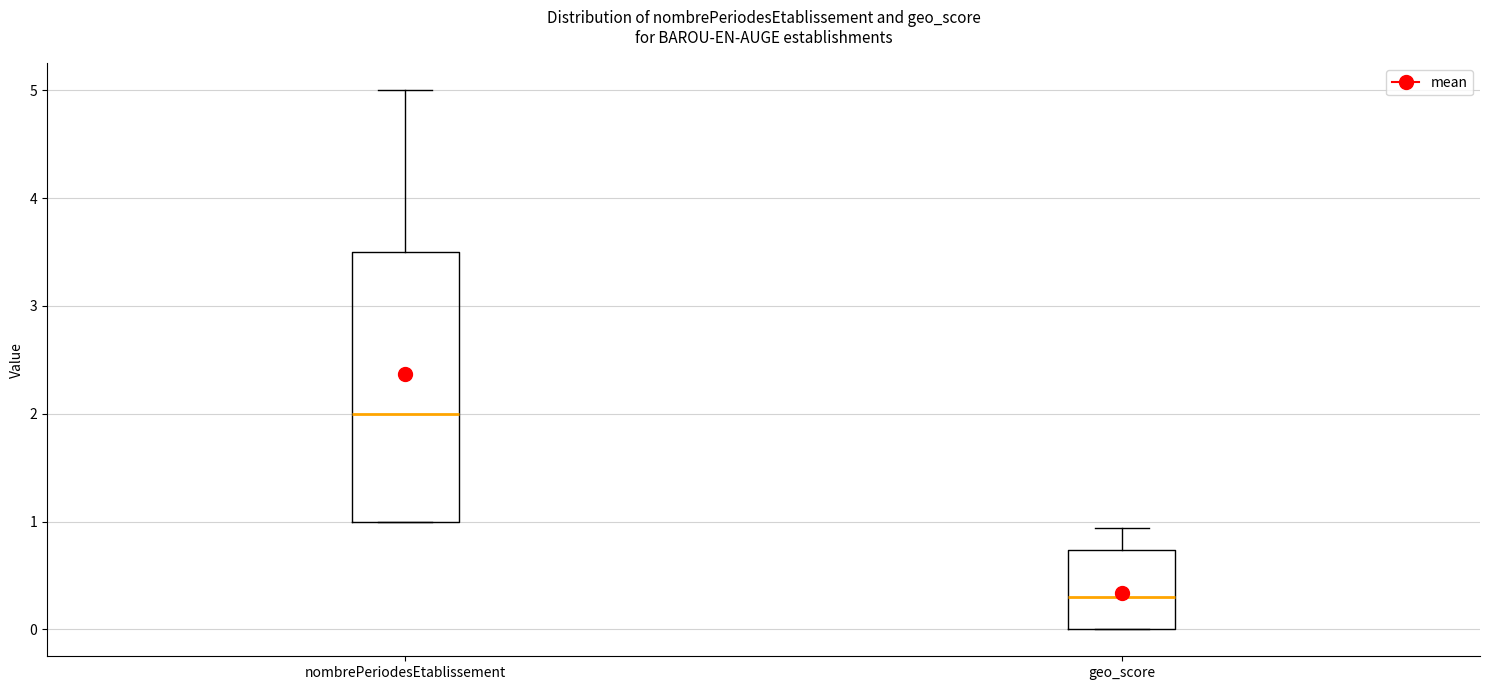

Reading left to right, read every box against the y-axis: the position of its median line, the range the box covers, and the ends of its whiskers. The values are not printed on the chart, so give them approximately, as read against the axis.

nombrePeriodesEtablissement: median 2.0, box 1.0 to 3.5, whiskers 1.0 to 5.0
geo_score: median 0.3, box 0.0 to 0.7, whiskers 0.0 to 0.9